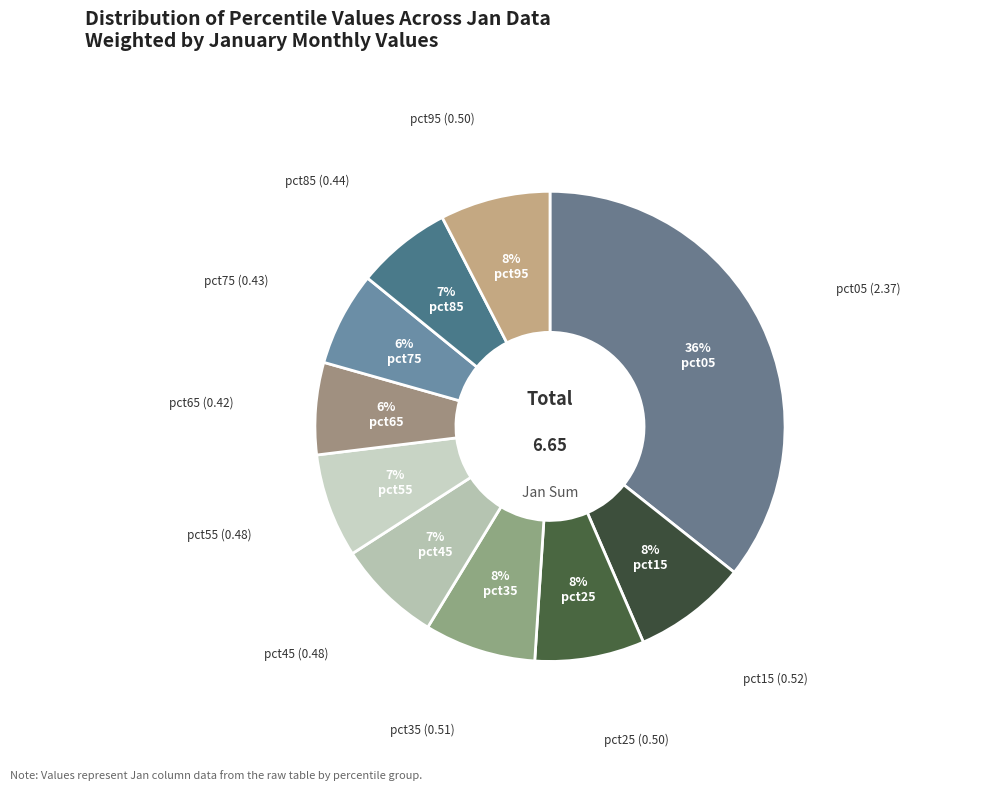

What is the smallest slice in the pie chart?

pct65